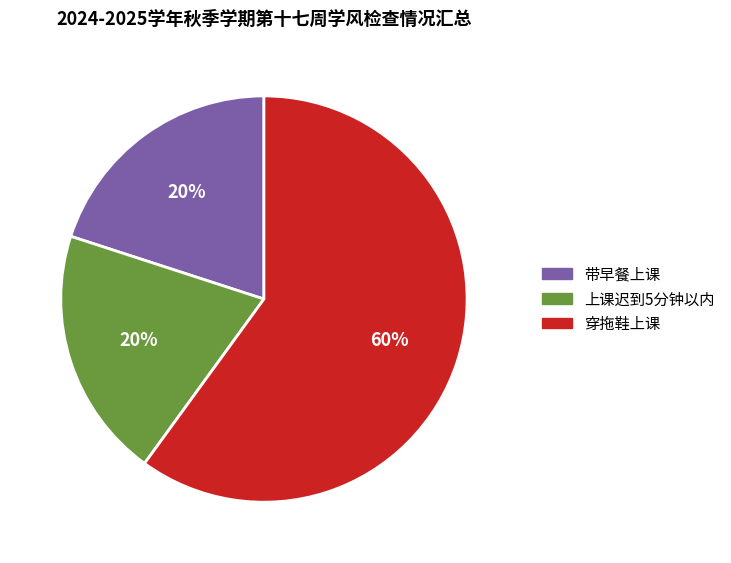

Is there a majority slice in this chart?

Yes